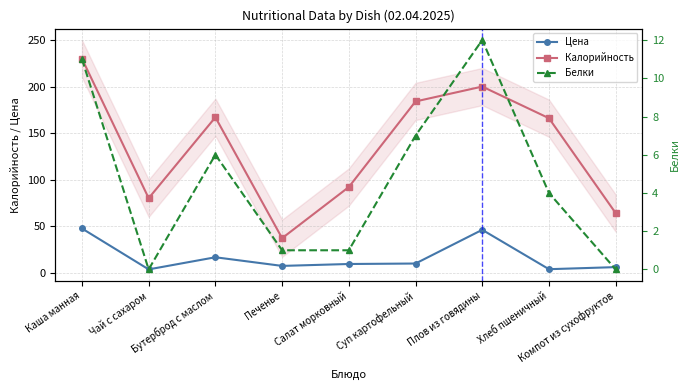

What is the label of the 5th point from the right?

Салат морковный